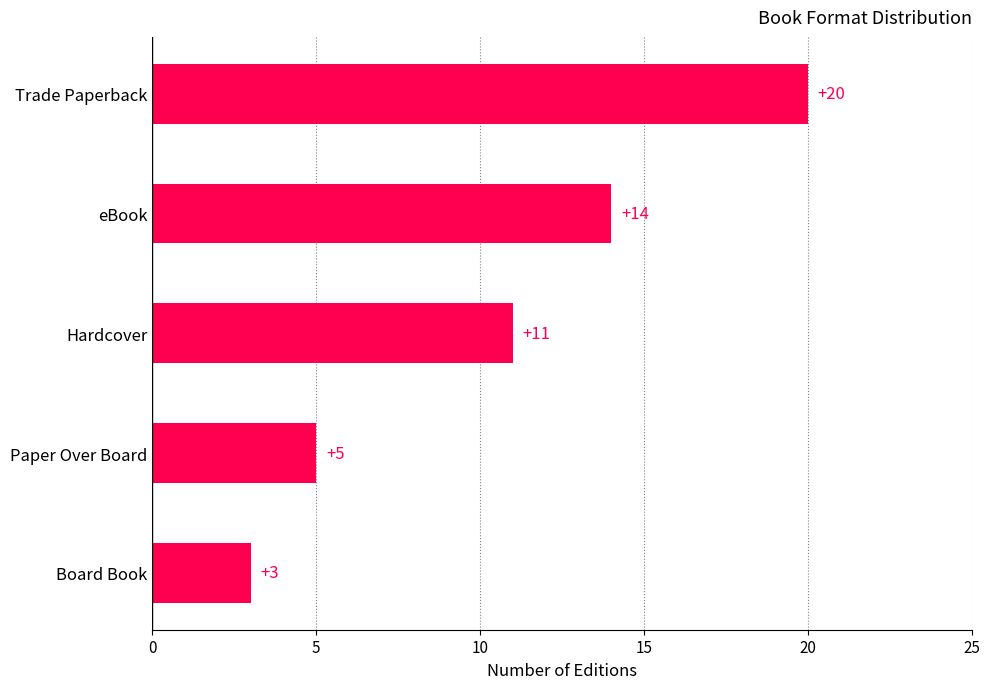

Does the chart contain any negative values?

No